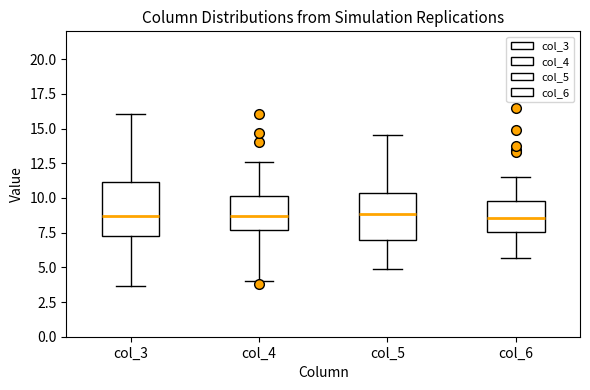

Where does the lower whisker of the box for col_4 end on the y-axis? The values are not printed on the chart, so give them approximately, as read against the axis.

4.0